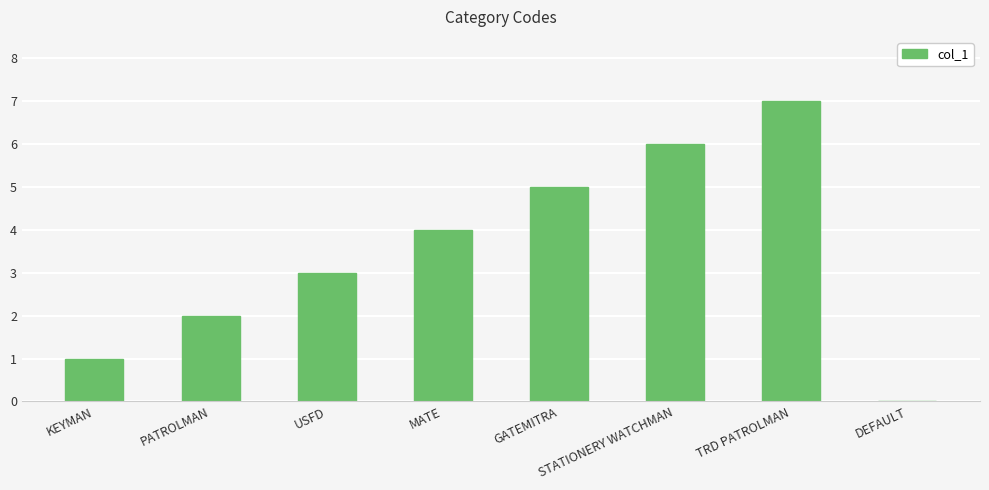

Approximately how many times larger is the value at MATE compared to KEYMAN?

4.0